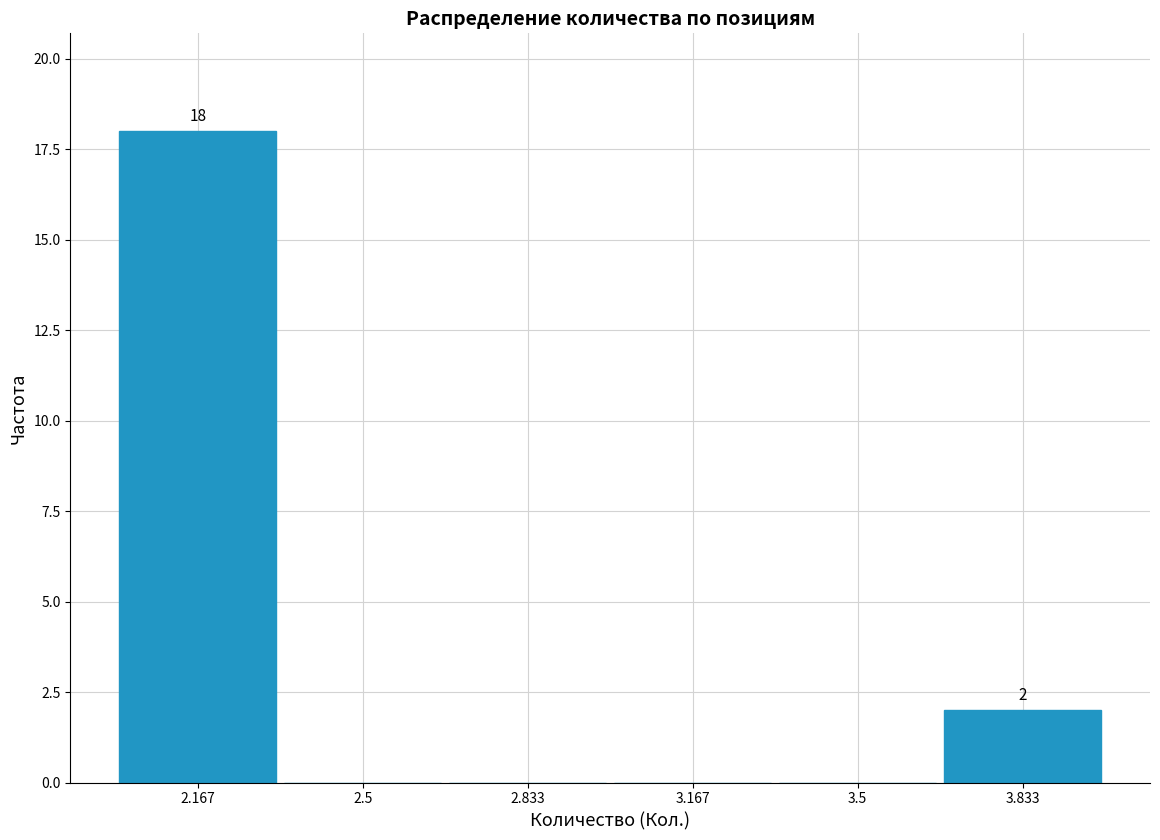

Over which range of the x-axis is the bar tallest?

2.00 to 2.35